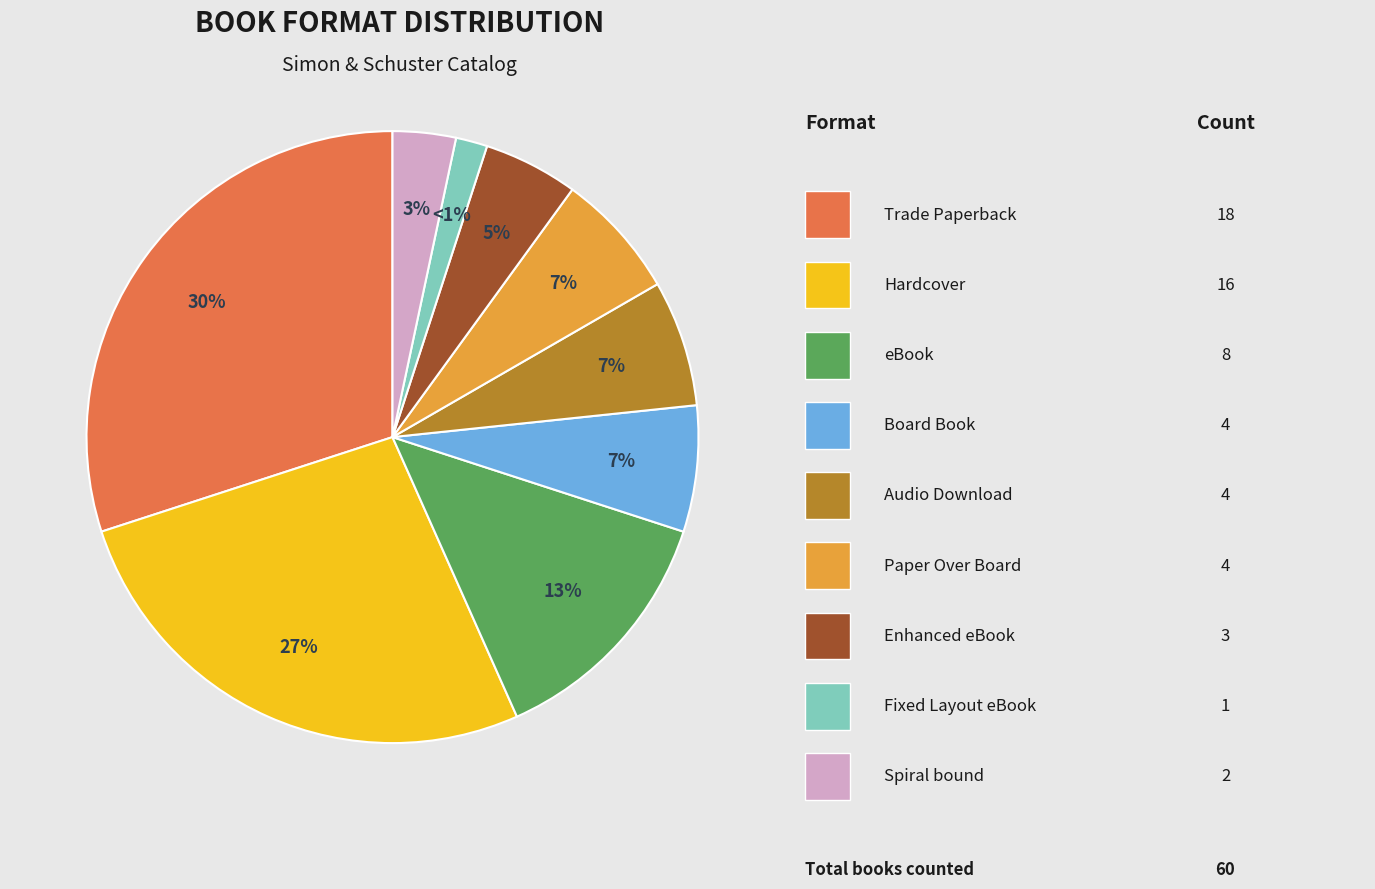

Rank the categories by value from highest to lowest.

Trade Paperback, Hardcover, eBook, Board Book, Audio Download, Paper Over Board, Enhanced eBook, Spiral bound, Fixed Layout eBook